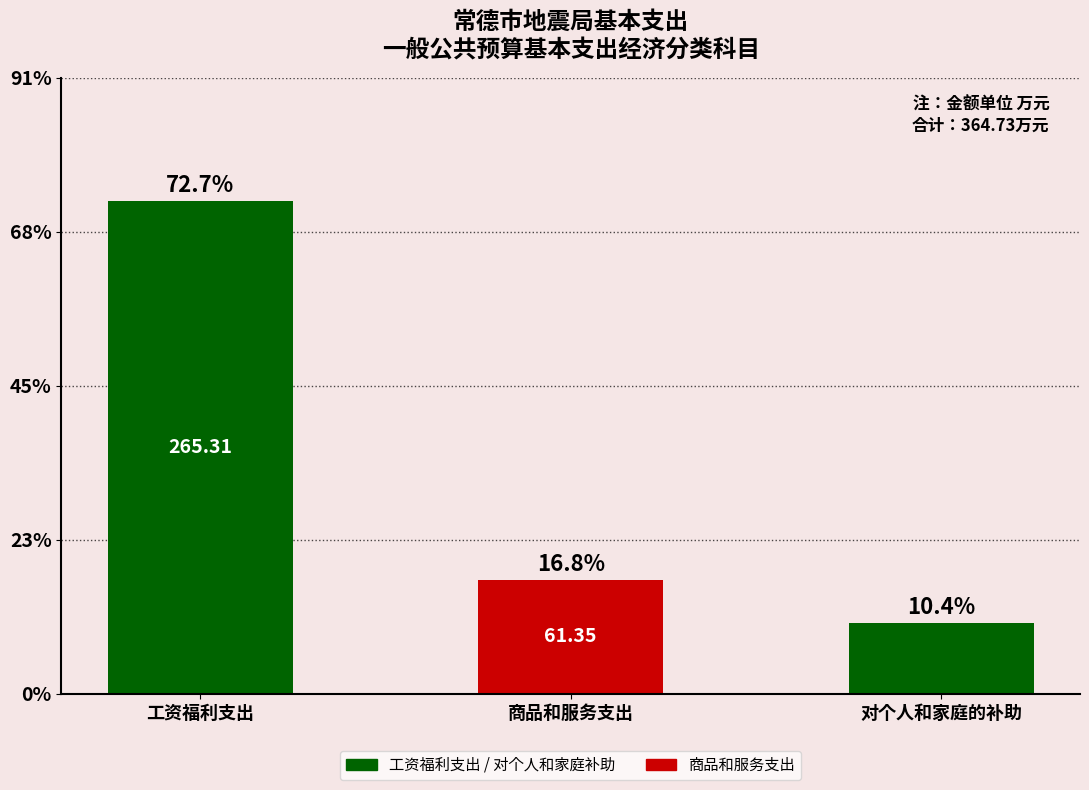

Reading left to right, transcribe all the data shown in this chart.

工资福利支出=265.3	商品和服务支出=61.4	对个人和家庭的补助=38.1